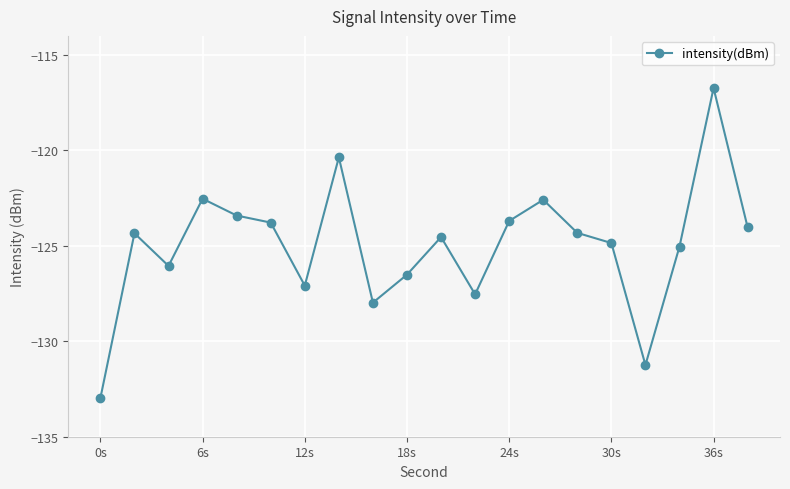

True or false: the data has more than 2 interior local peaks.

True